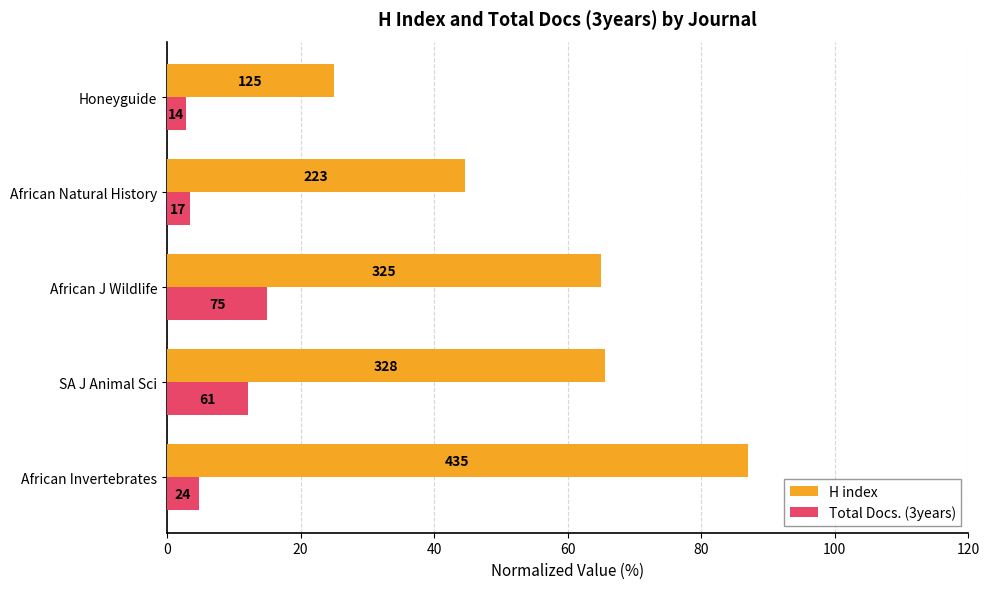

Rank the series by their average value, from highest to lowest.

H index, Total Docs. (3years)